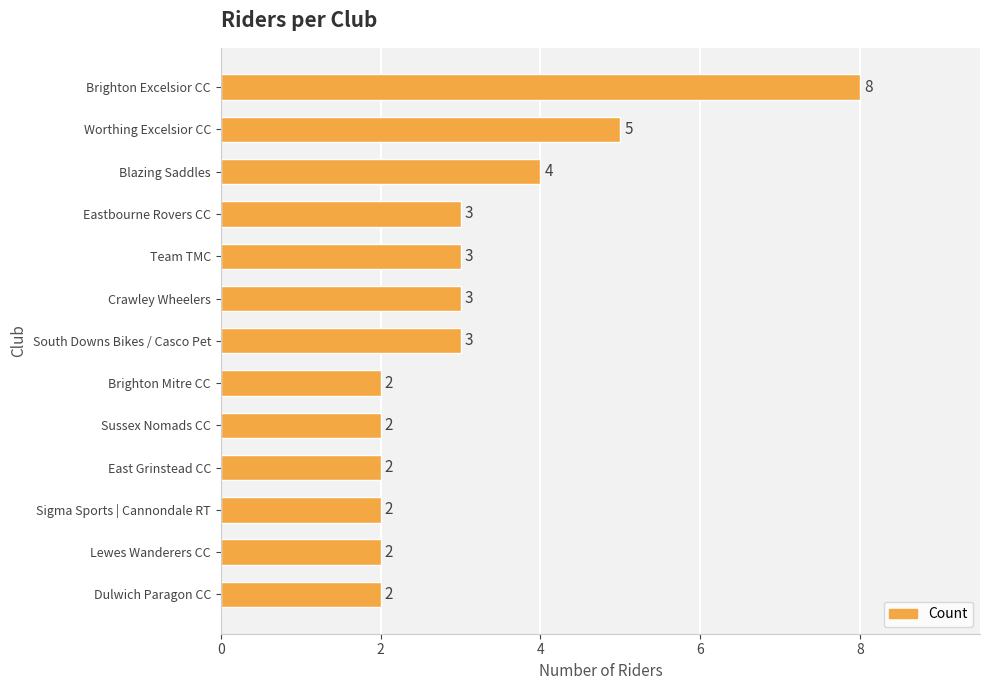

Reading bottom to top, list all the values displayed in this chart.

2	2	2	2	2	2	3	3	3	3	4	5	8